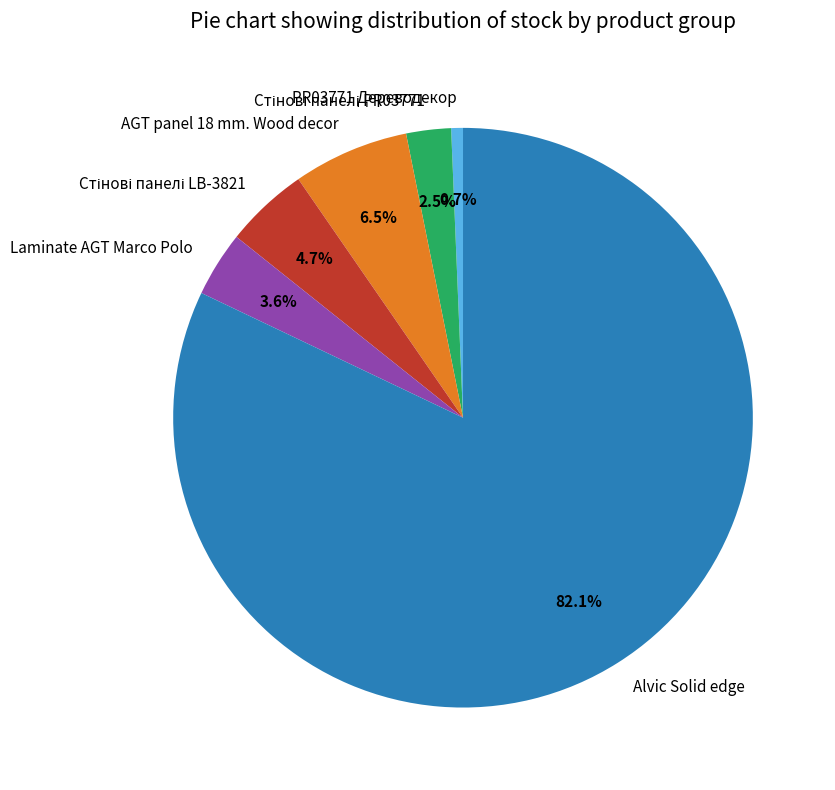

Count the number of slices in the pie.

6